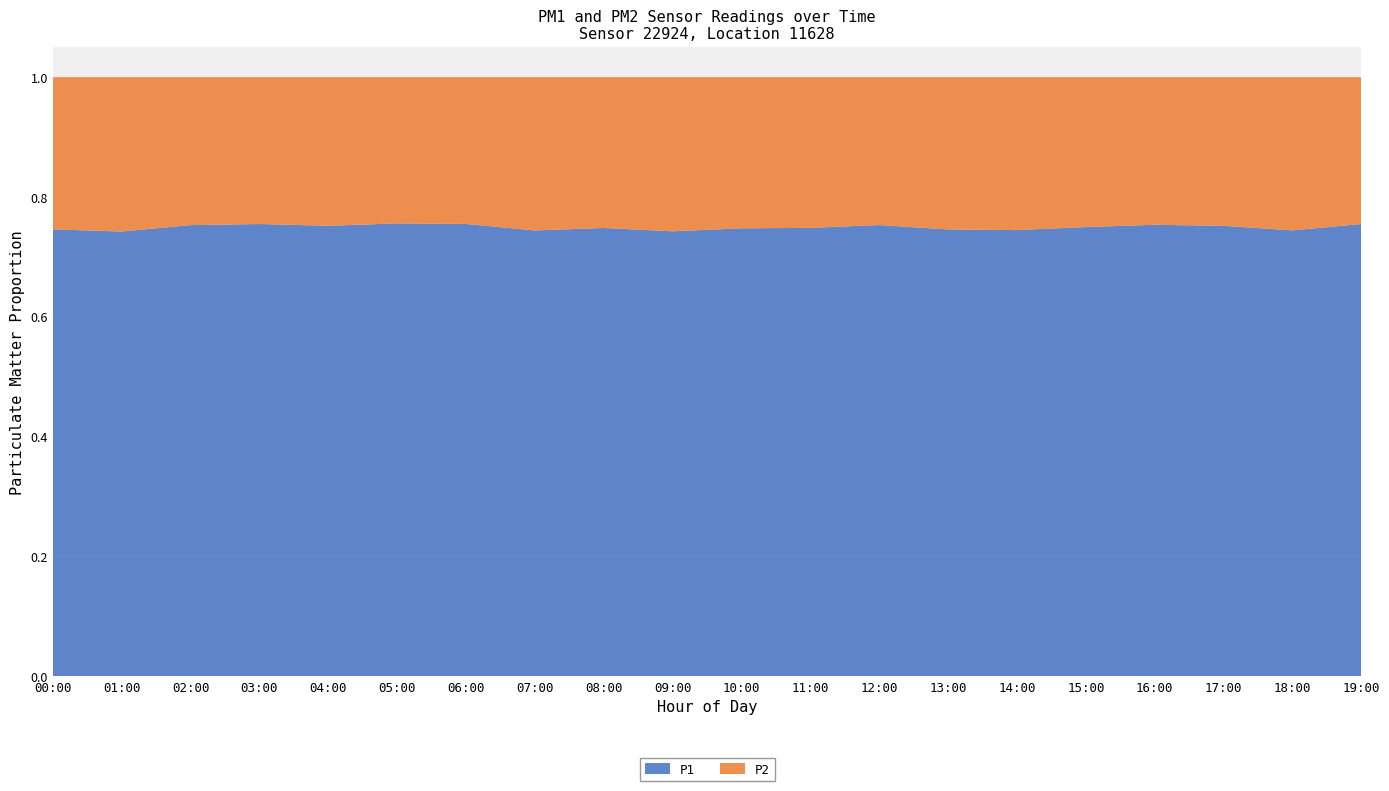

What is the total value across all series at 08:00?

1.0